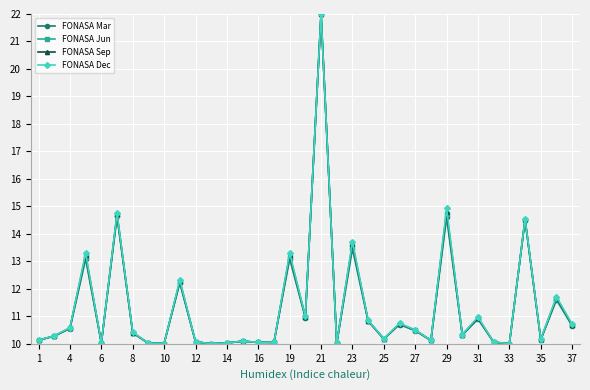

What is the minimum value shown in the chart?

10.0